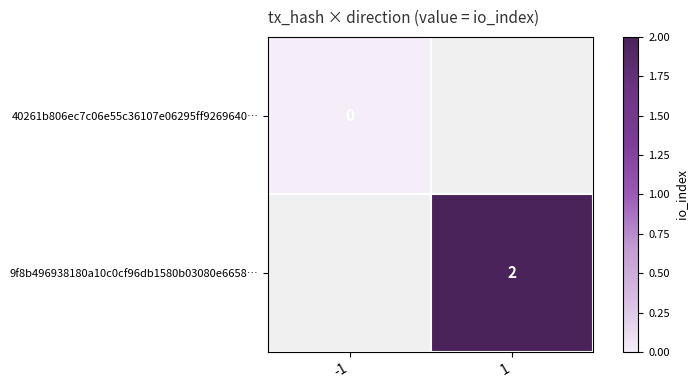

Is it true that 9f8b496938180a10c0cf96db1580b03080e6658… equals 1 at 1?

False